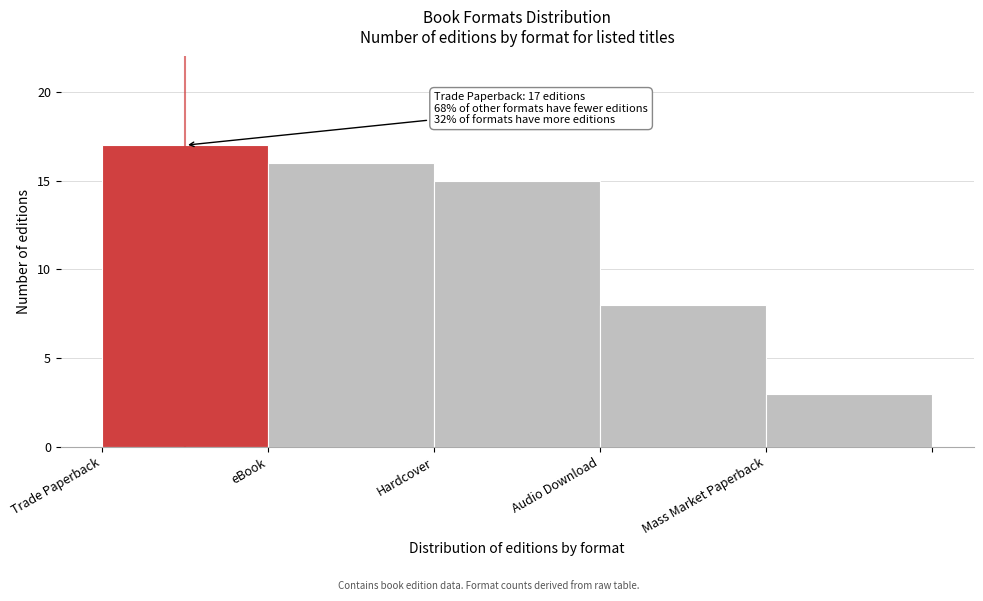

Reading left to right, extract all data points from this chart.

Trade Paperback=17	eBook=16	Hardcover=15	Audio Download=8	Mass Market Paperback=3